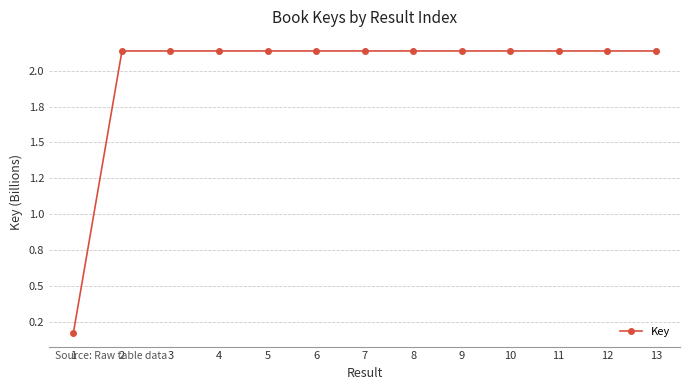

Is this an area chart (filled region under the line)?

No